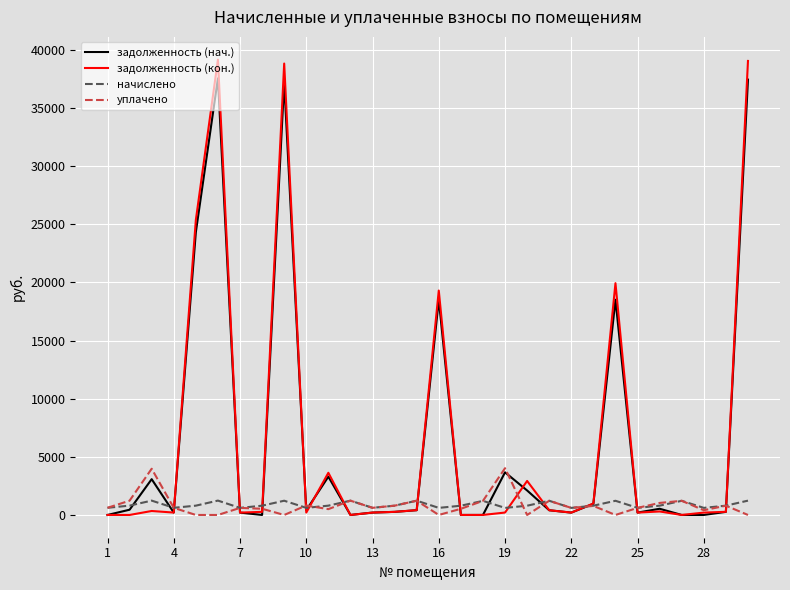

What is the maximum value shown in the chart?

39167.4